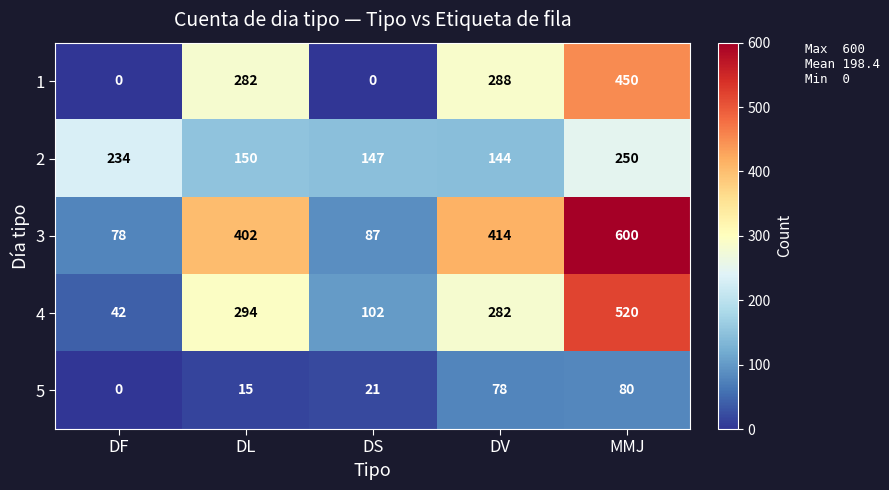

Which series has the widest spread of values?

3